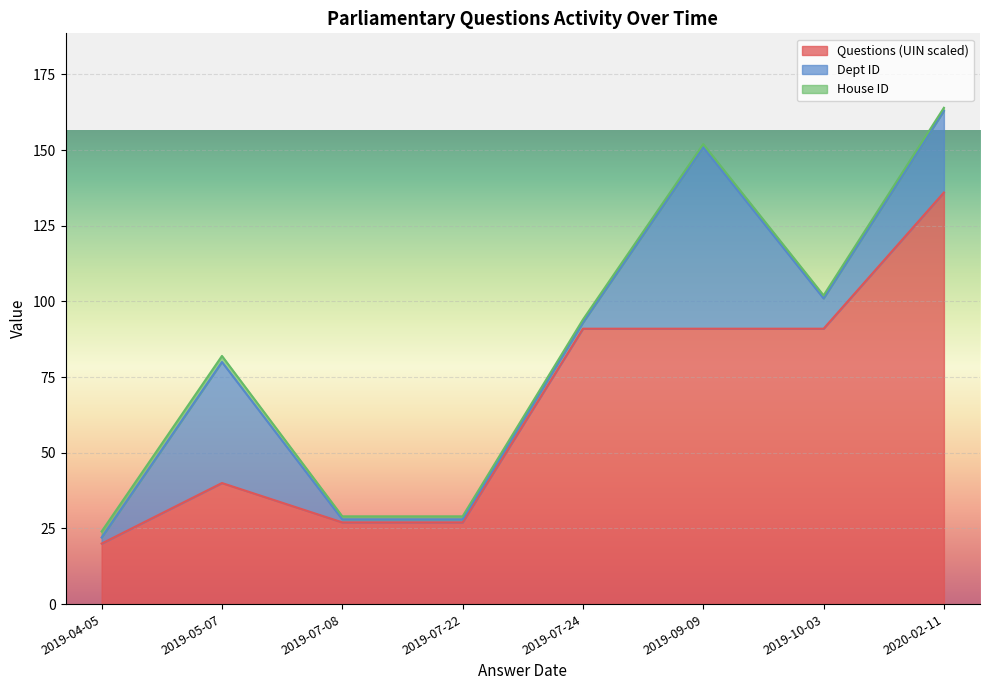

What is the sum of the House ID values at 2019-07-08 and 2019-10-03?

2